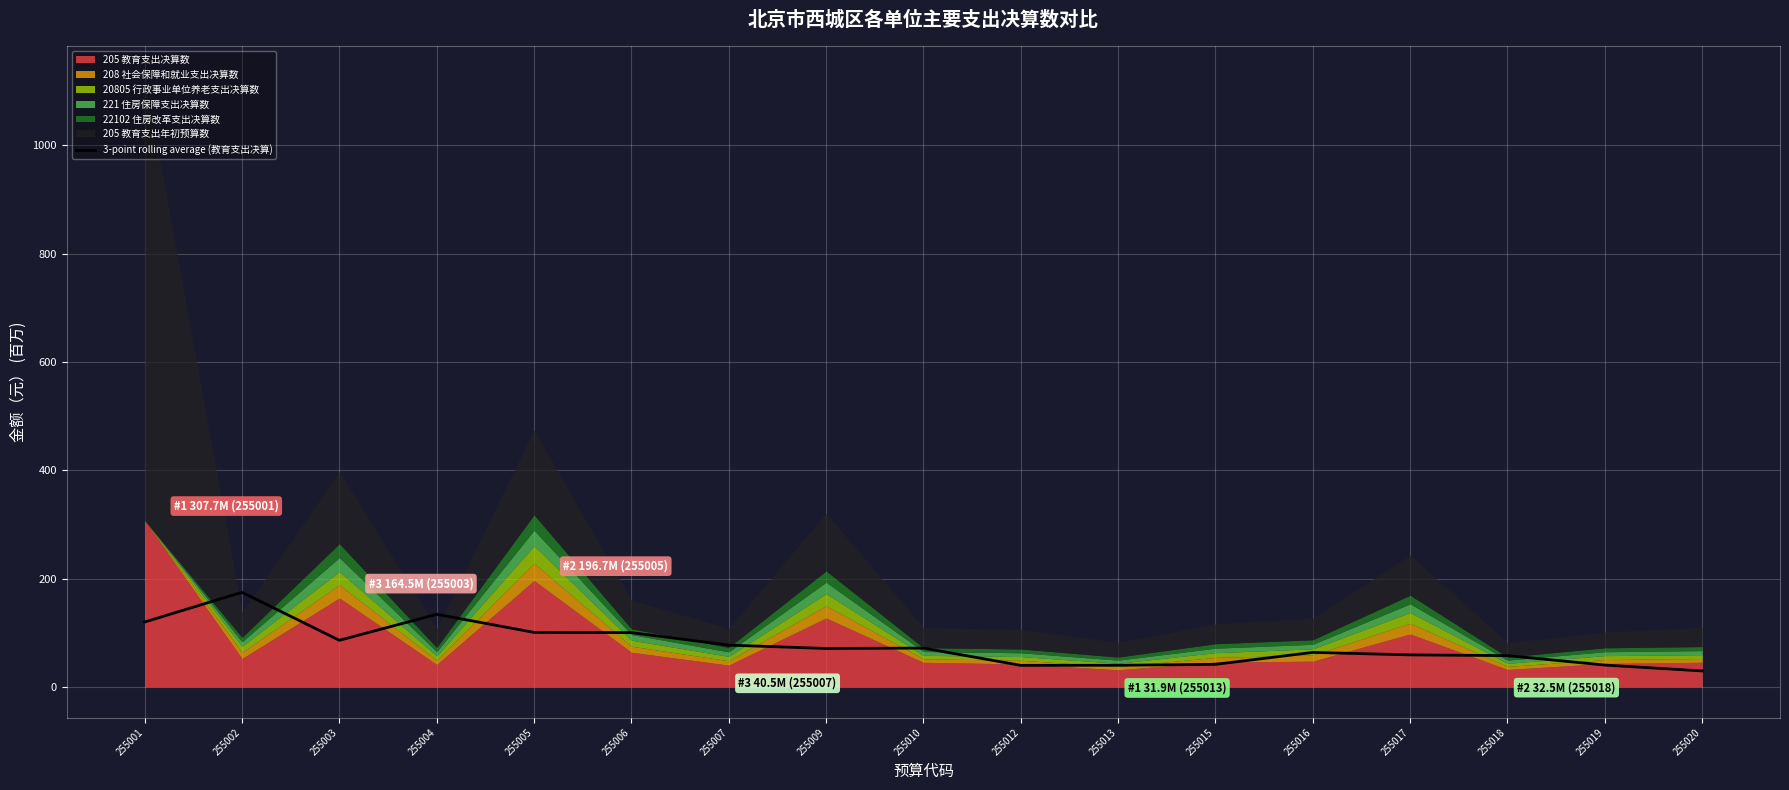

What is the highest value of the 3-point rolling average (教育支出决算) series?

175.0